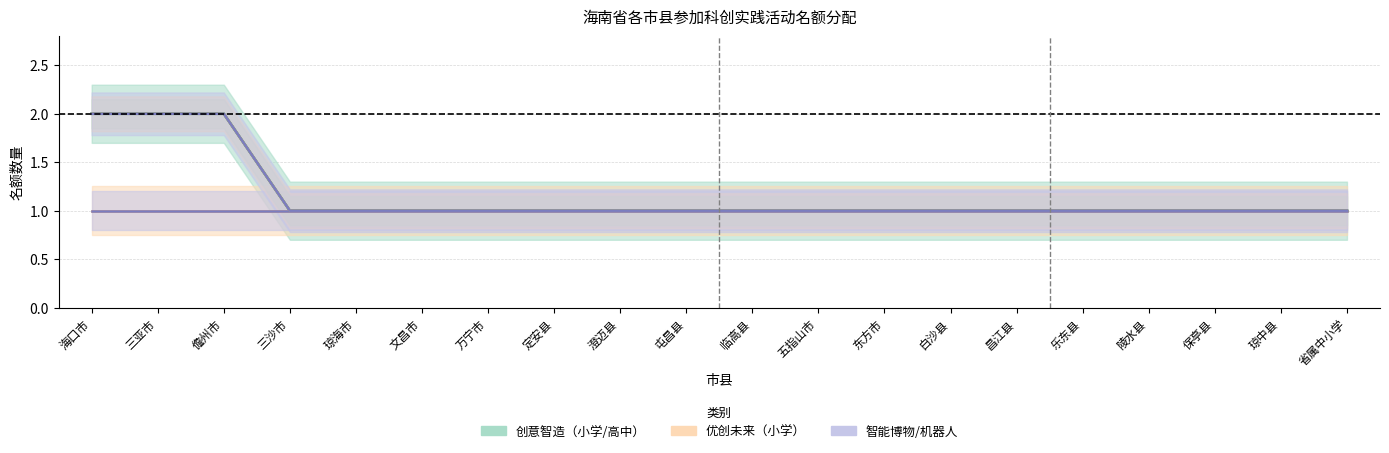

True or false: 创意智造_小学 and 智能机器人_初中 cross at least once.

False